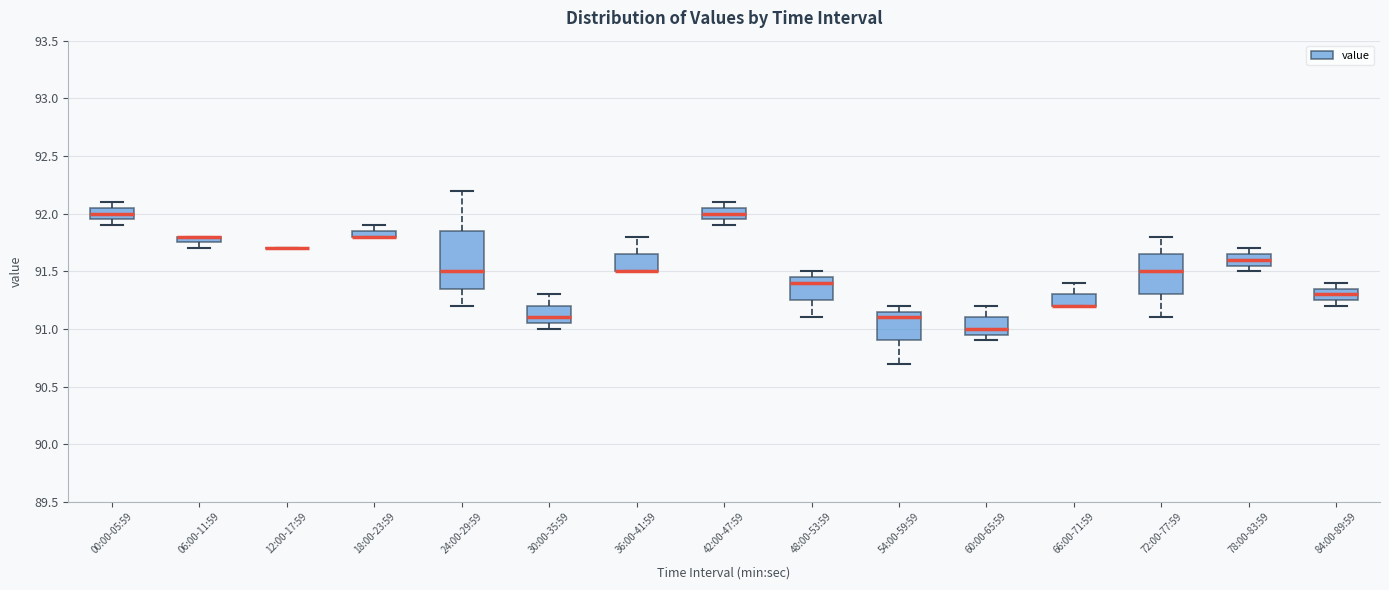

Comparing the boxes themselves (not the whiskers), which one is the tallest?

24:00-29:59